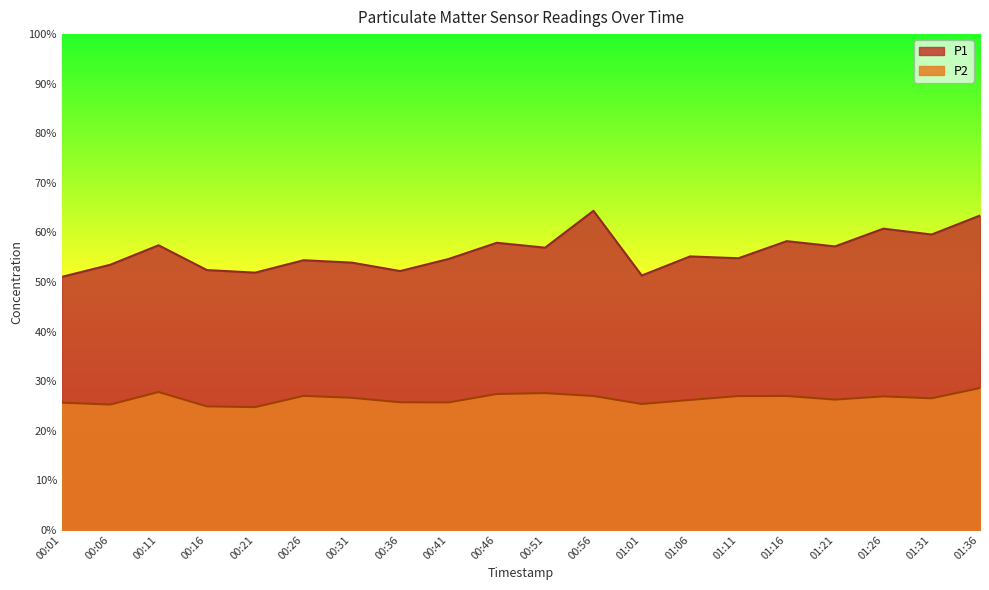

What is the total value across all series at 00:31?

80.5